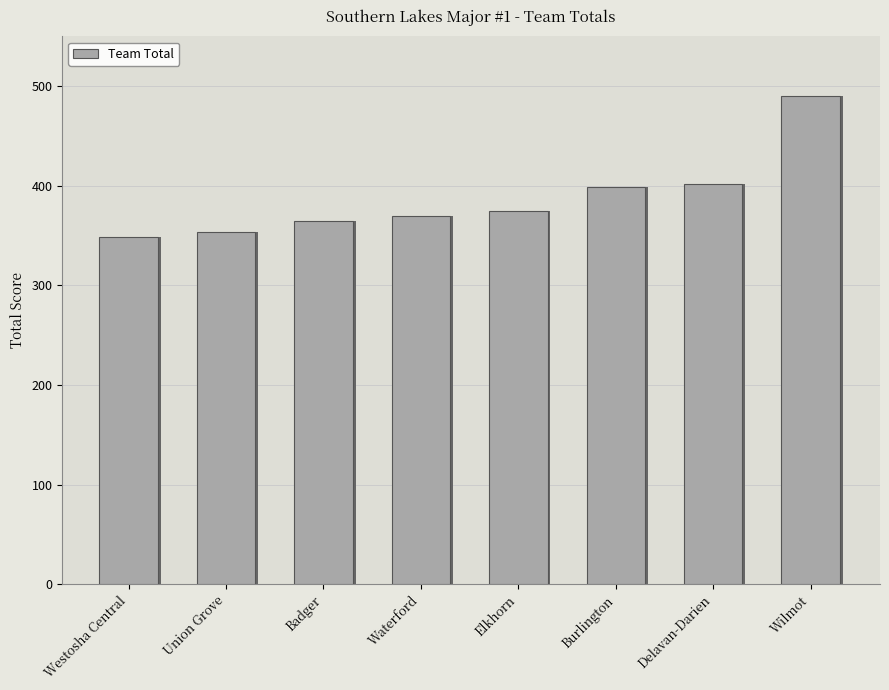

Which label corresponds to the largest value in the chart?

Wilmot